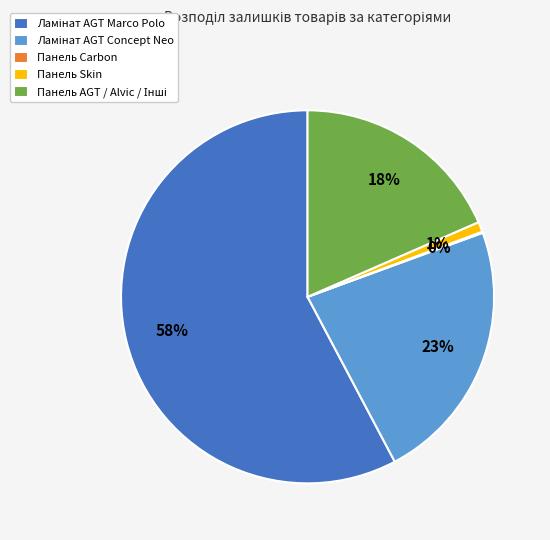

Is there a majority slice in this chart?

Yes